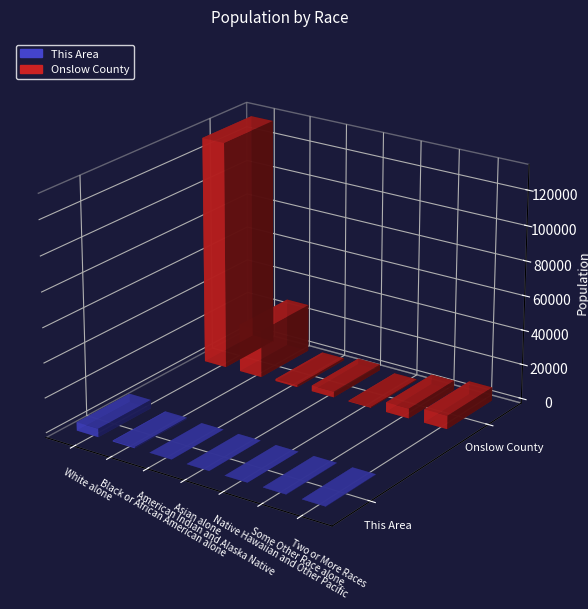

What is the label of the 5th bar from the right?

American Indian and Alaska Native